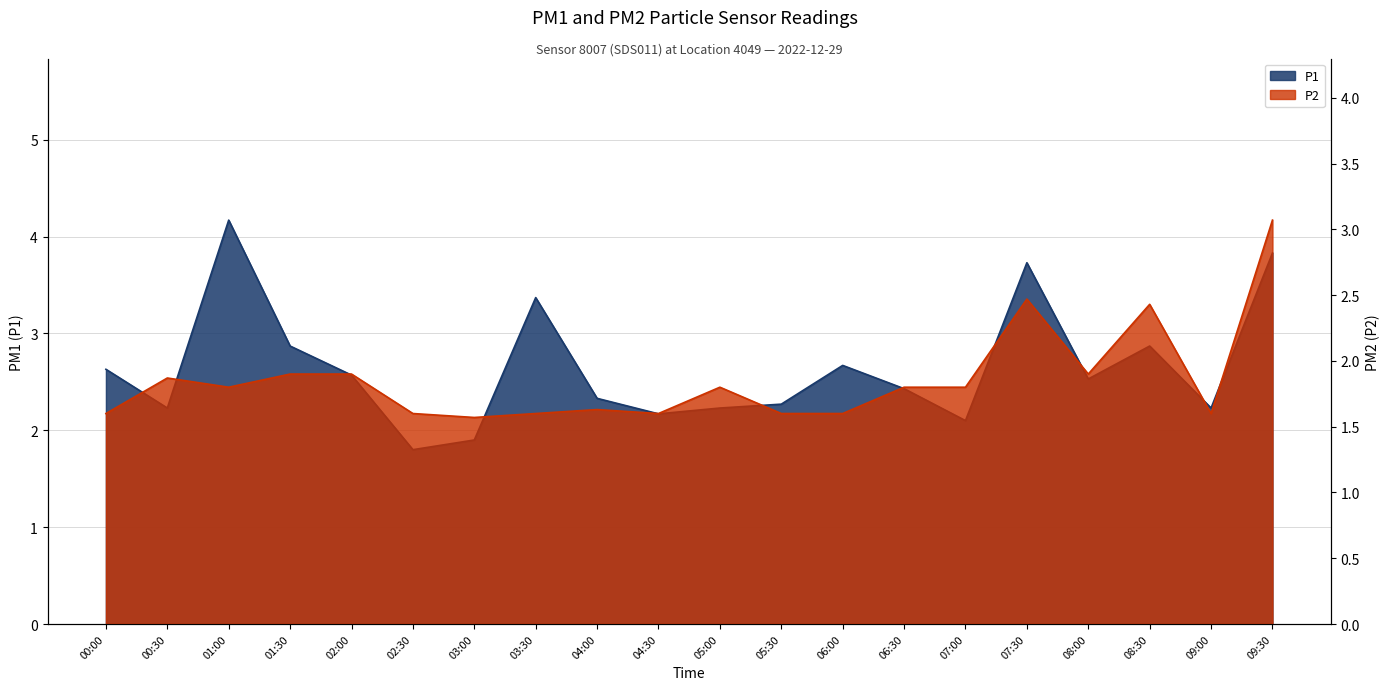

At which label does P1 reach its peak?

01:00